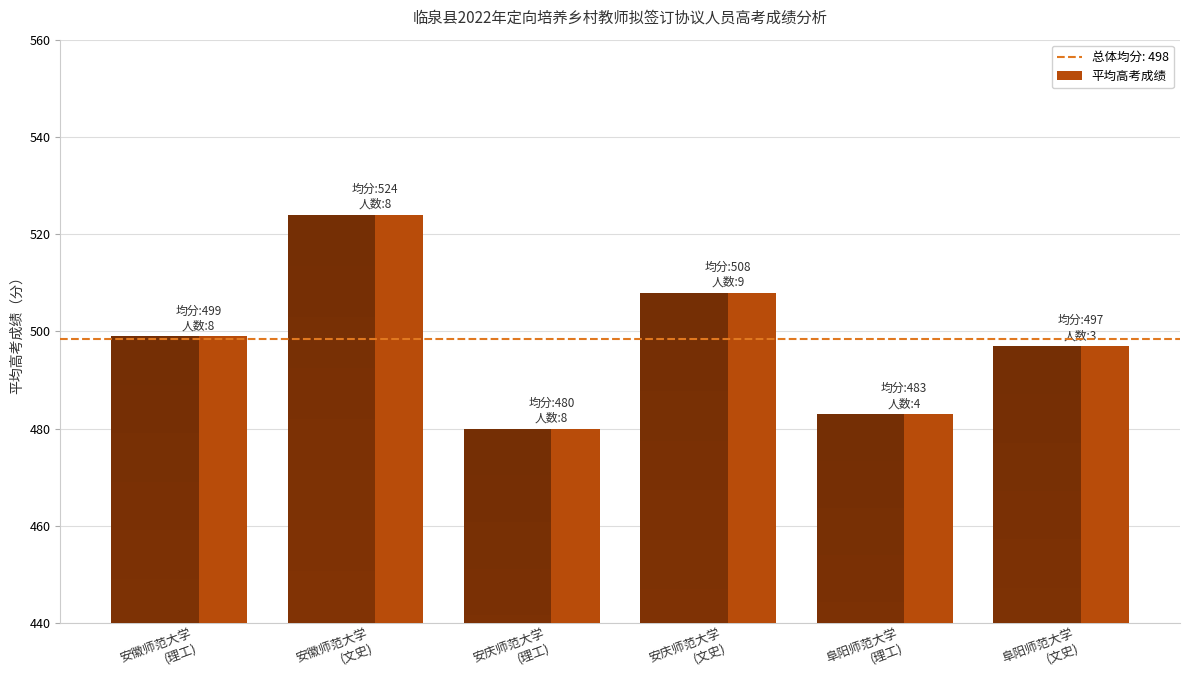

Reading left to right, extract all data points from this chart.

安徽师范大学
(理工)=499	安徽师范大学
(文史)=524	安庆师范大学
(理工)=480	安庆师范大学
(文史)=508	阜阳师范大学
(理工)=483	阜阳师范大学
(文史)=497